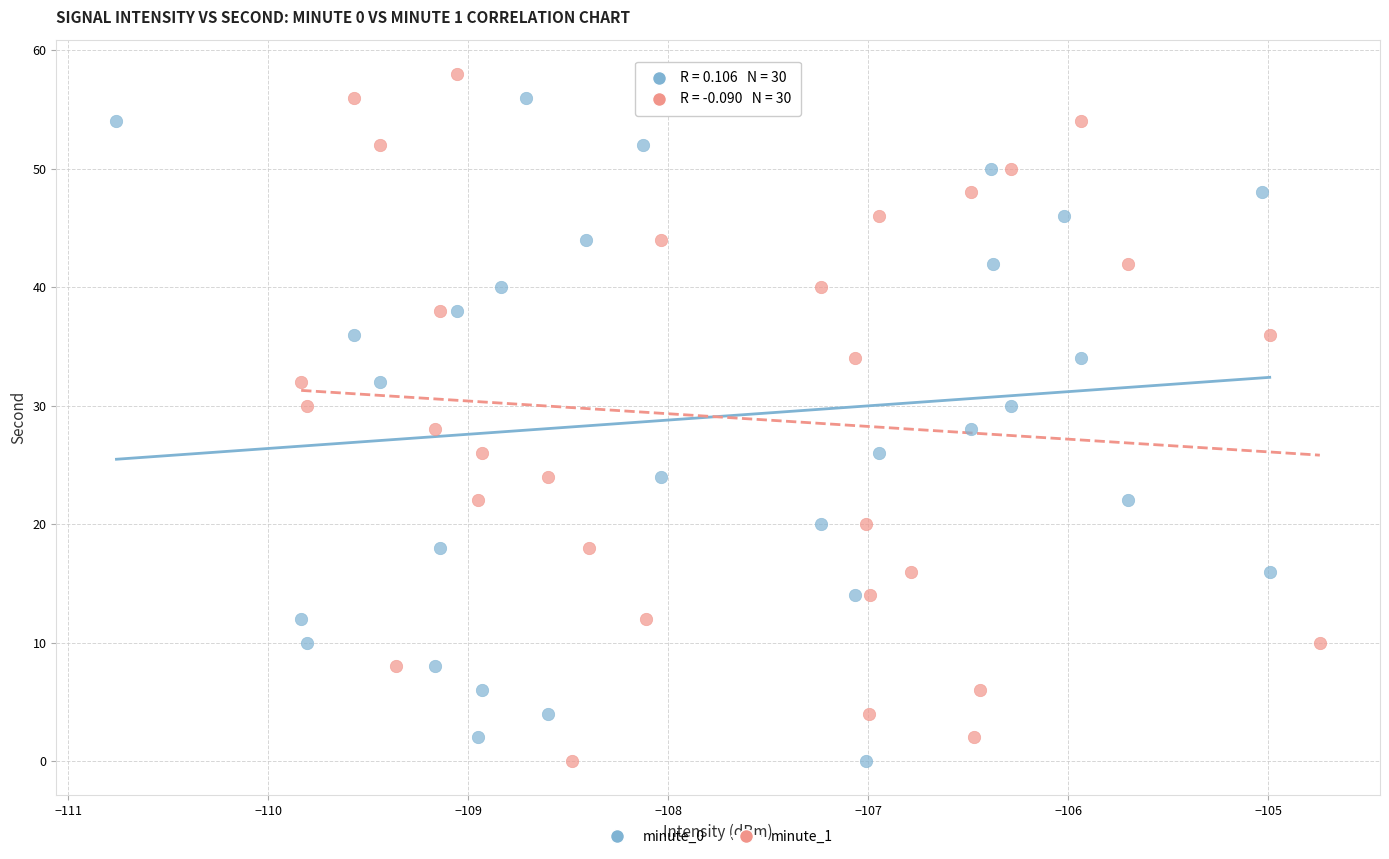

What are all the series names shown in the legend?

minute_0, minute_1